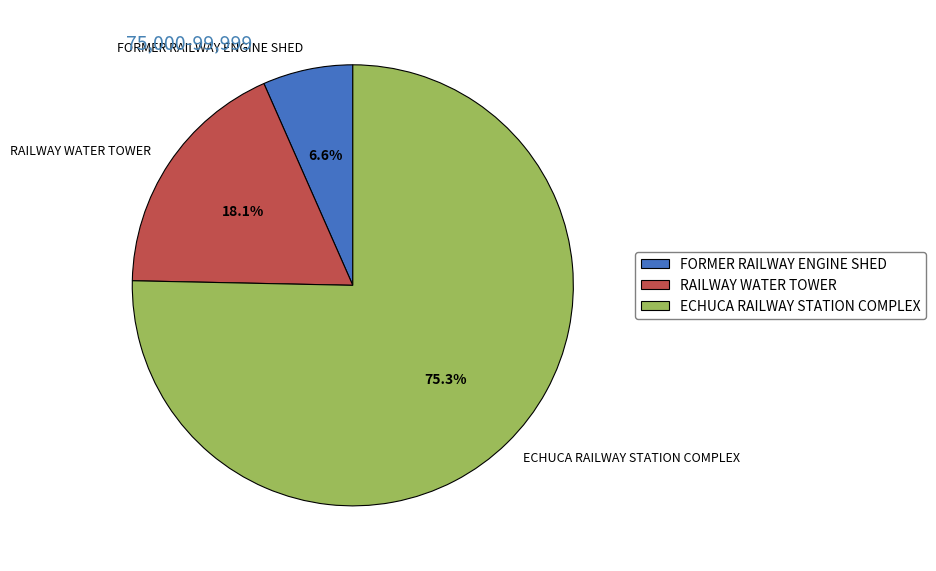

The ECHUCA RAILWAY STATION COMPLEX slice represents 75% of the pie. True or false?

True